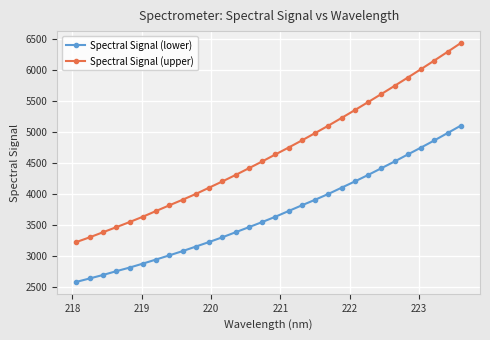

How many data points in Spectral Signal (lower) are above 3631?

15